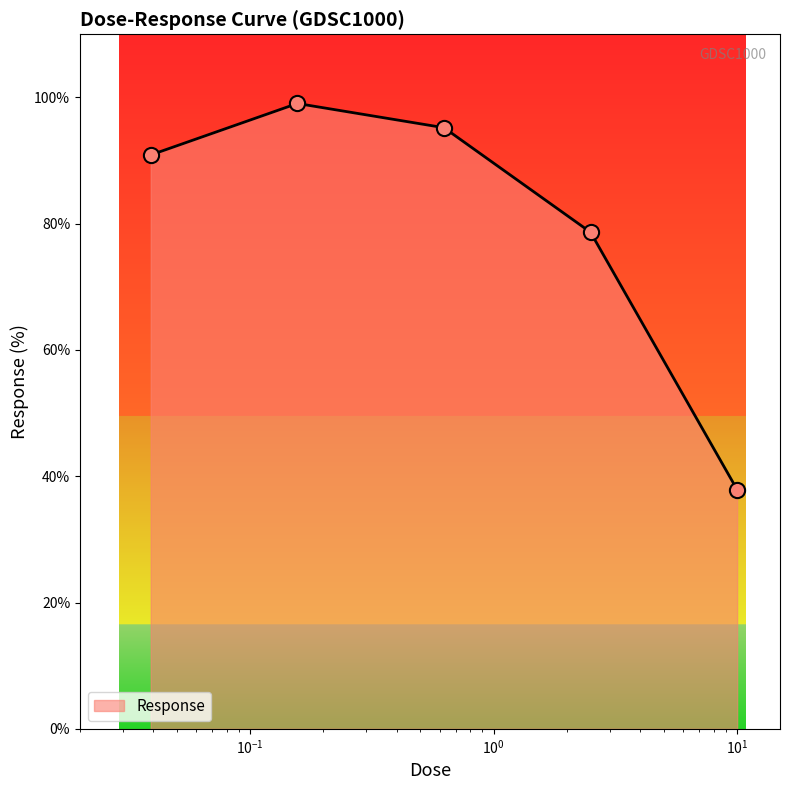

What is the difference between the maximum and minimum values?

61.2